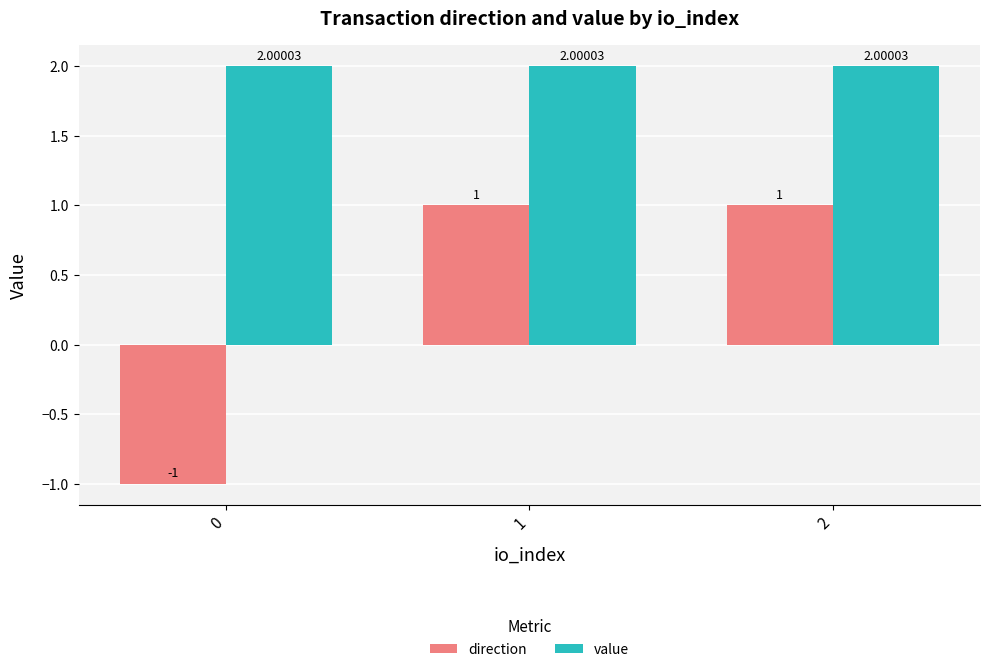

Does the chart contain any negative values?

Yes